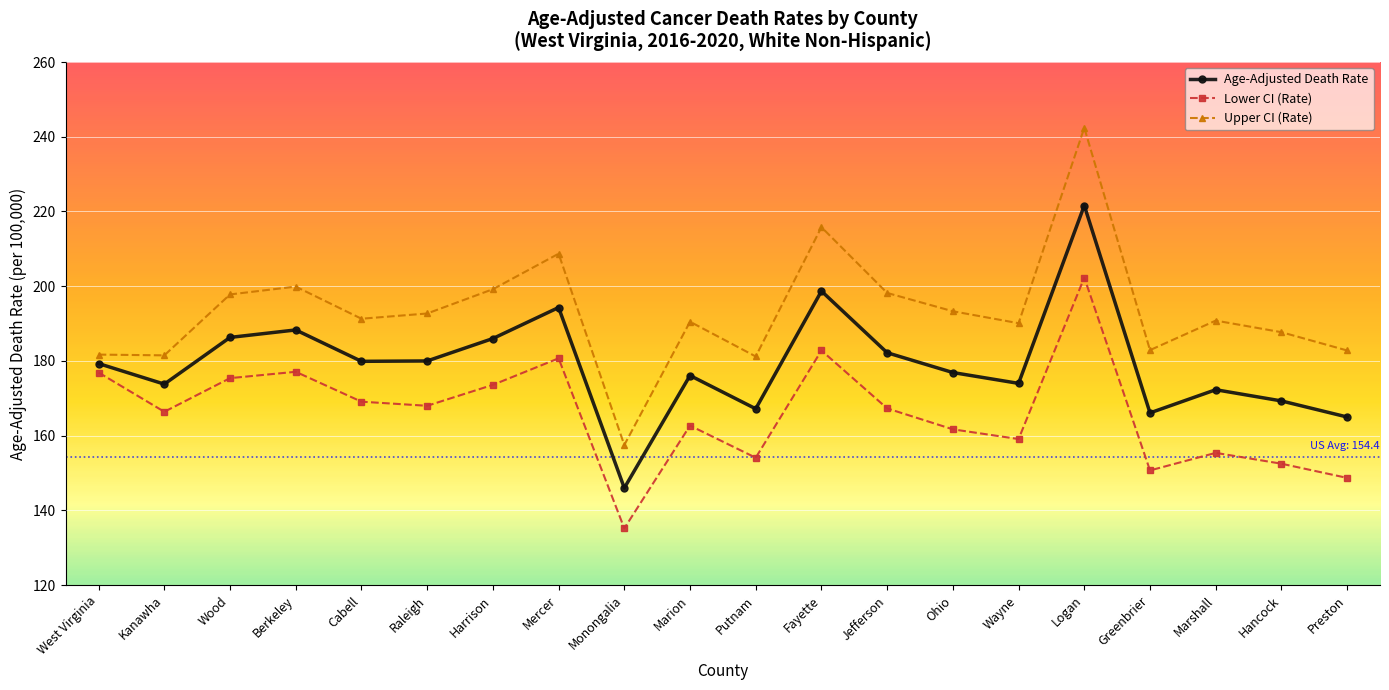

Does the chart have visible grid lines?

Yes